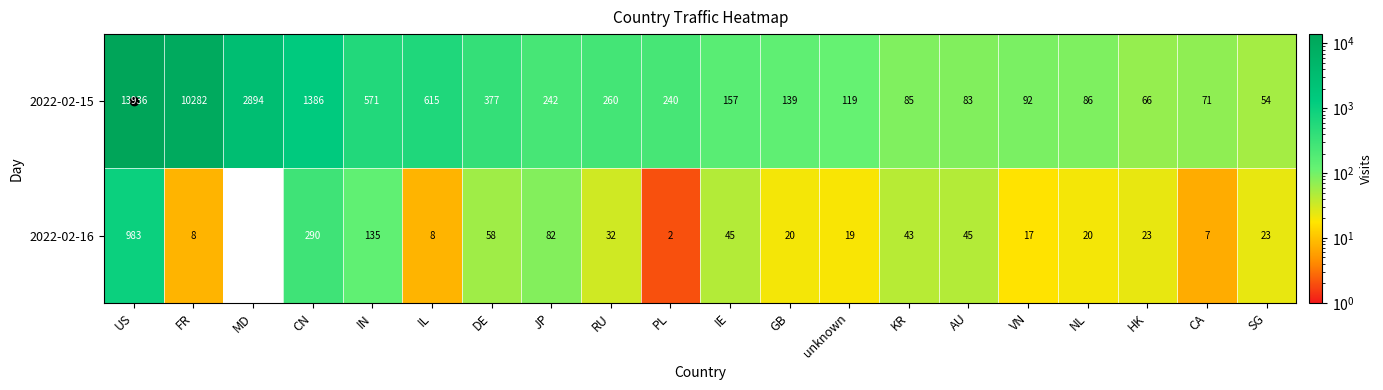

Rank the series at US from lowest to highest value.

2022-02-16, 2022-02-15